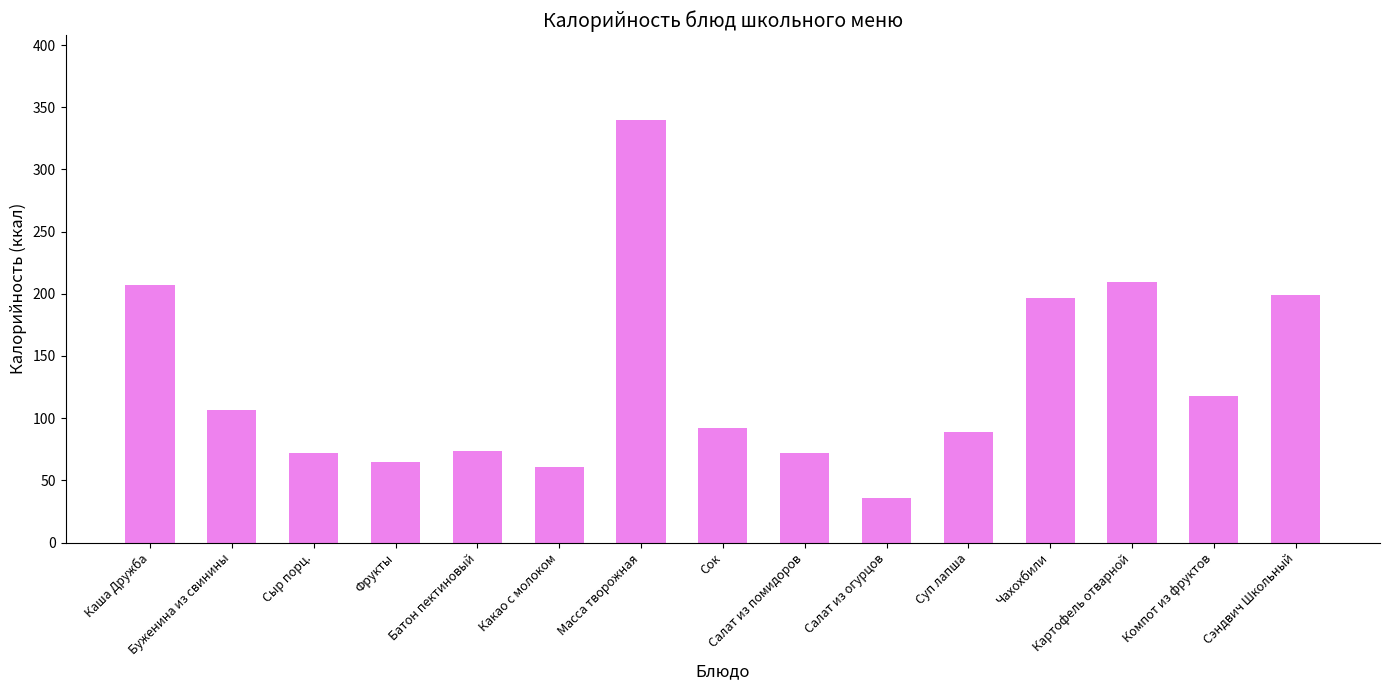

What is the value of the 10th bar from the left?

35.9